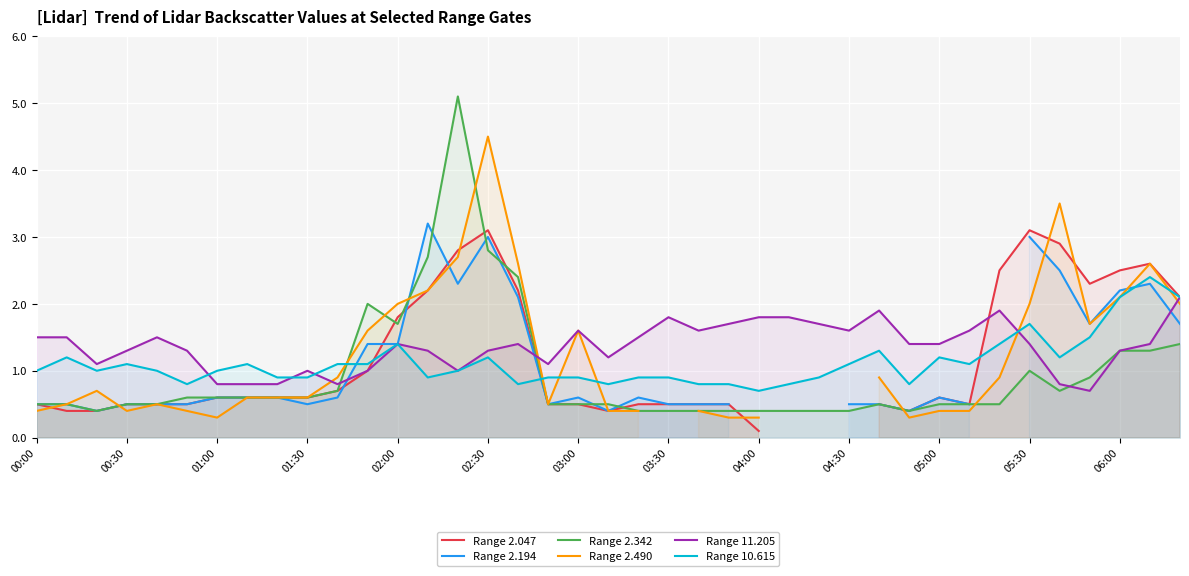

What is the value of the Range 2.490 point at the 25th from the left?

0.3